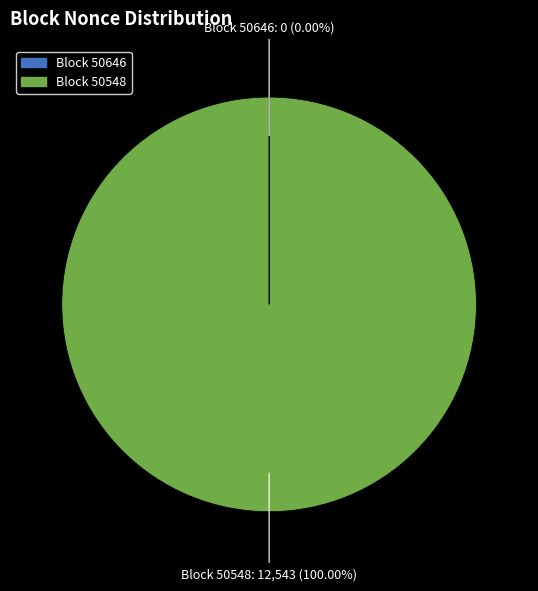

Does Block 50548 account for over 50% of the chart?

Yes